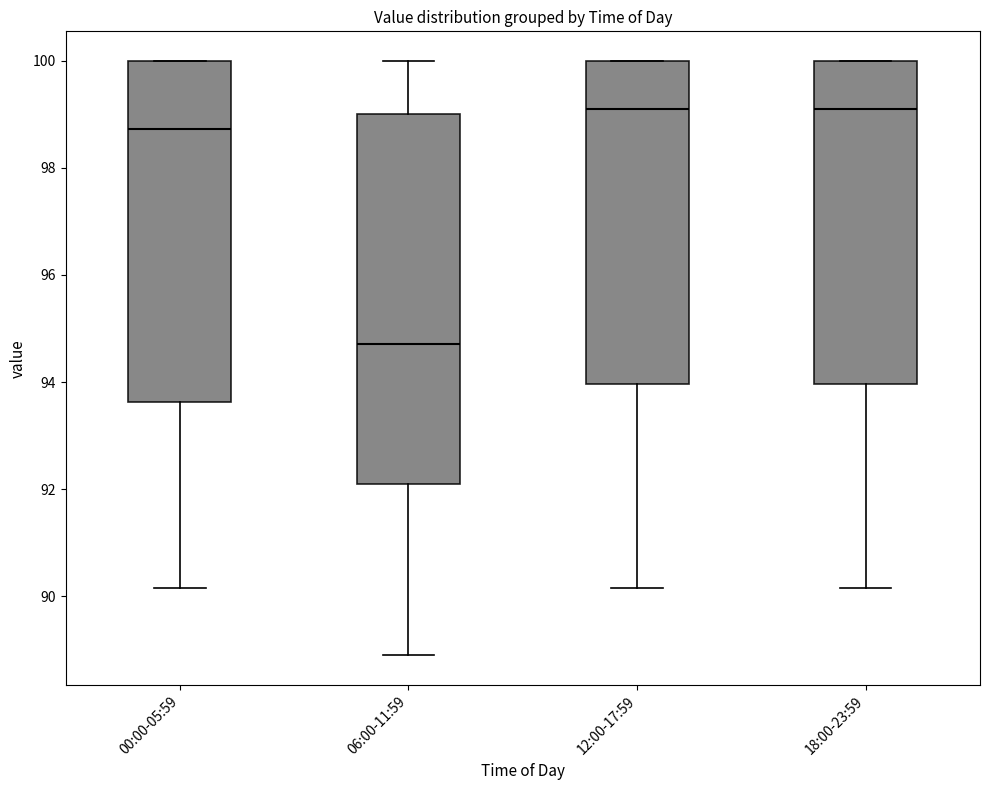

Reading left to right, transcribe this box plot: for each box, give where its median line is, the range the box spans, and where its two whiskers end, as read against the y-axis. The values are not printed on the chart, so give them approximately, as read against the axis.

00:00-05:59: median 98.8, box 93.6 to 100.0, whiskers 90.2 to 100.0
06:00-11:59: median 94.8, box 92.2 to 99.0, whiskers 89.0 to 100.0
12:00-17:59: median 99.2, box 94.0 to 100.0, whiskers 90.2 to 100.0
18:00-23:59: median 99.2, box 94.0 to 100.0, whiskers 90.2 to 100.0